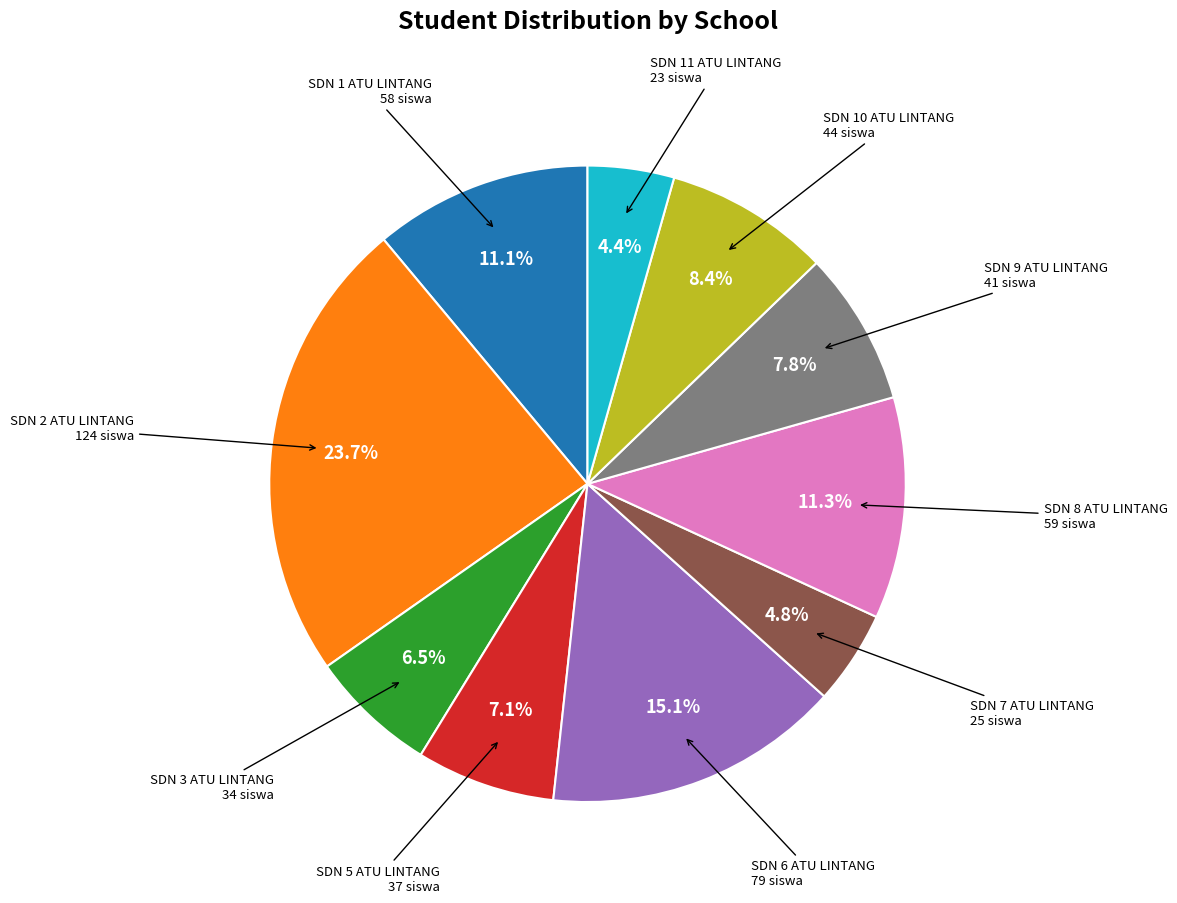

Does any single category account for the majority?

No